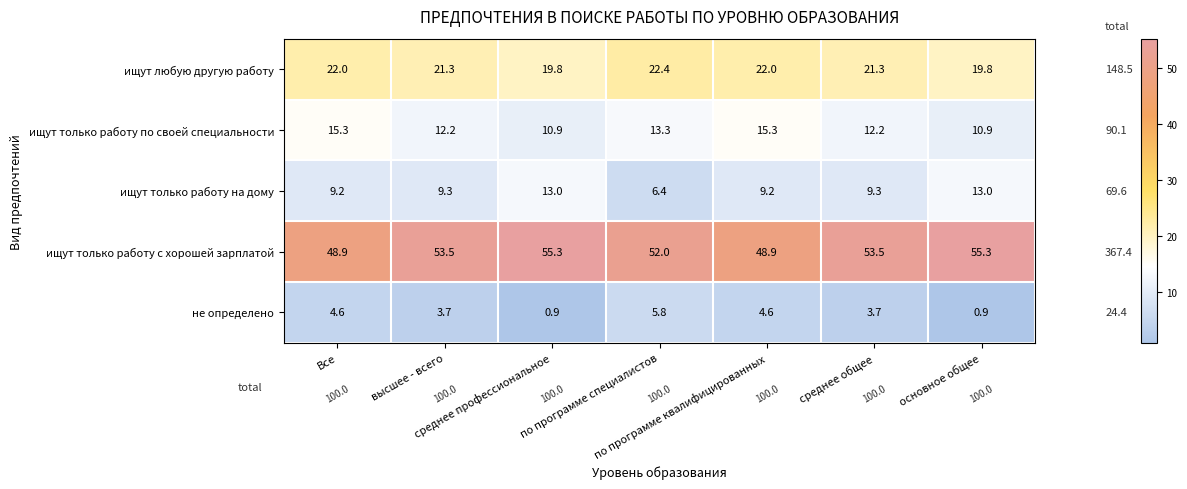

What is the smallest value displayed?

0.9